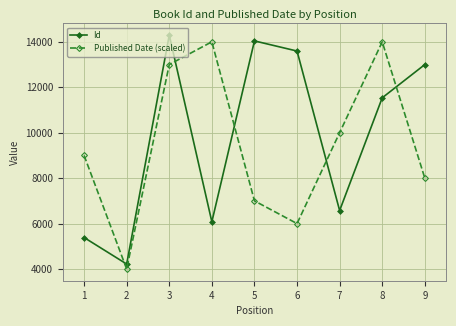

What is the value of the Id point at the 9th from the left?

12999